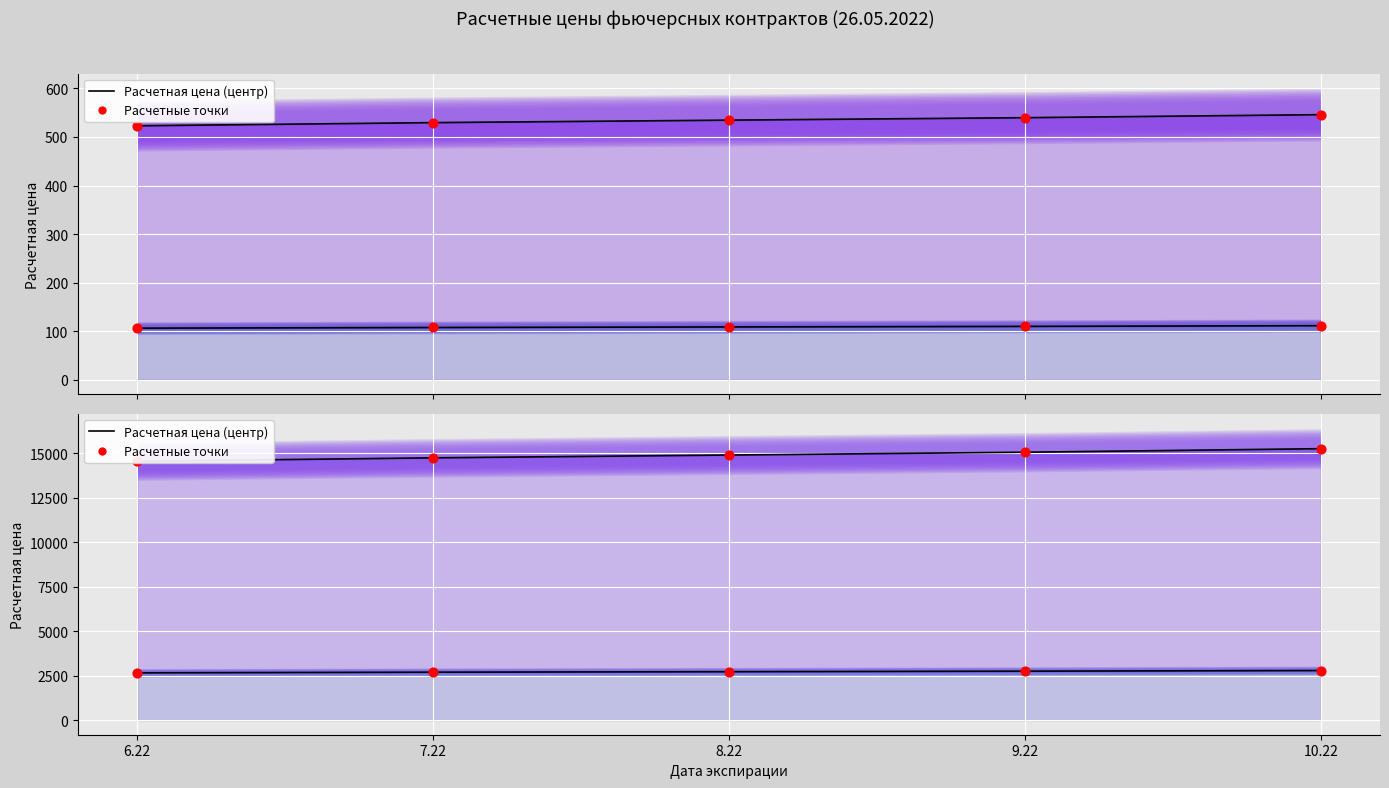

What is the total value across all series at 8.22?

18278.9